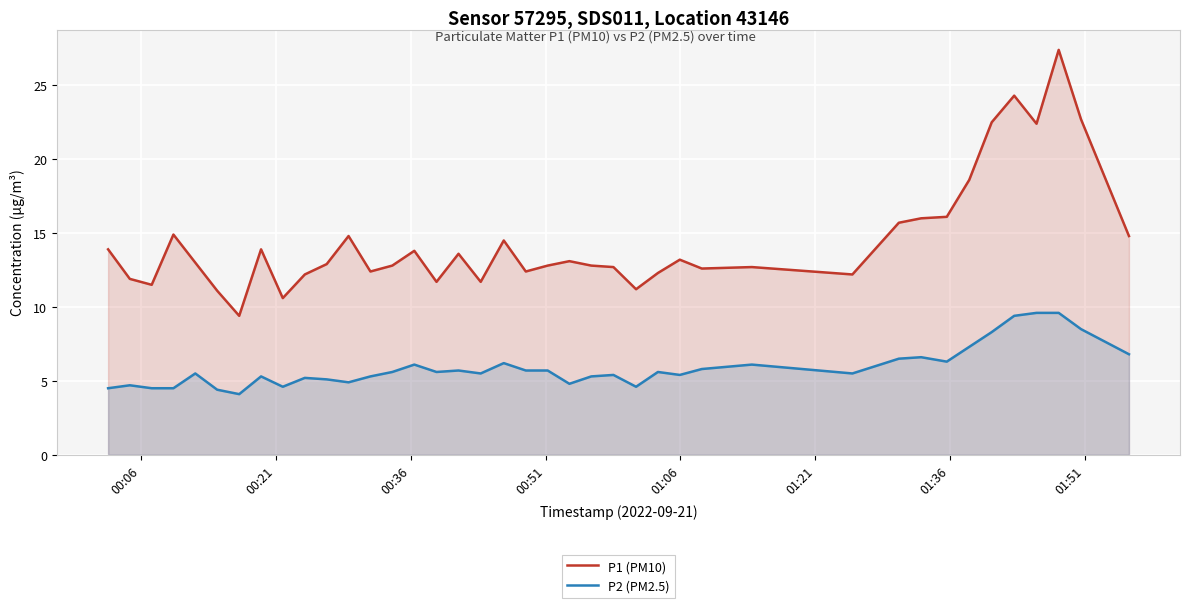

Count the number of categories in the chart.

40